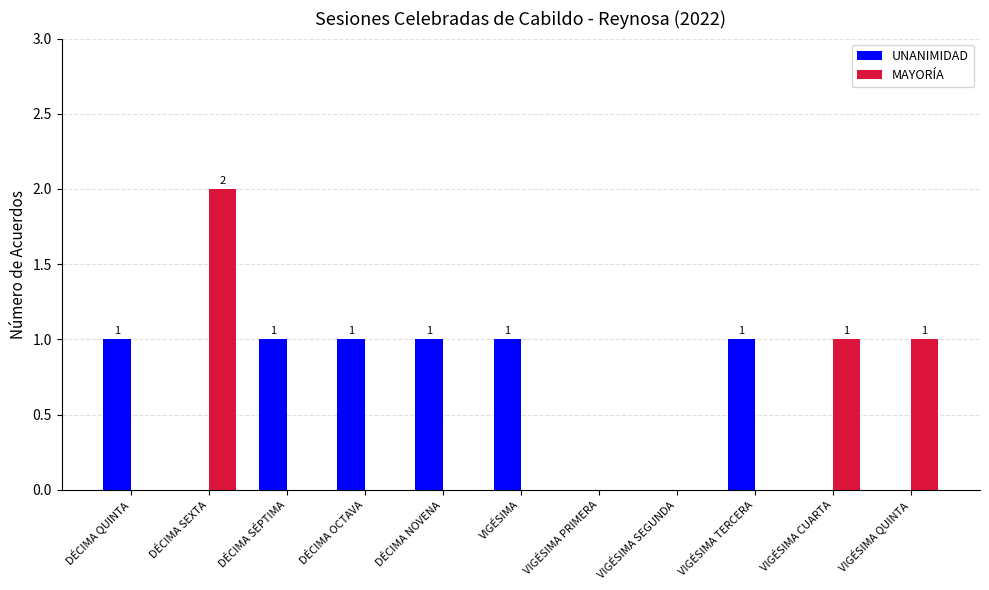

What is the sum of all MAYORÍA values?

4